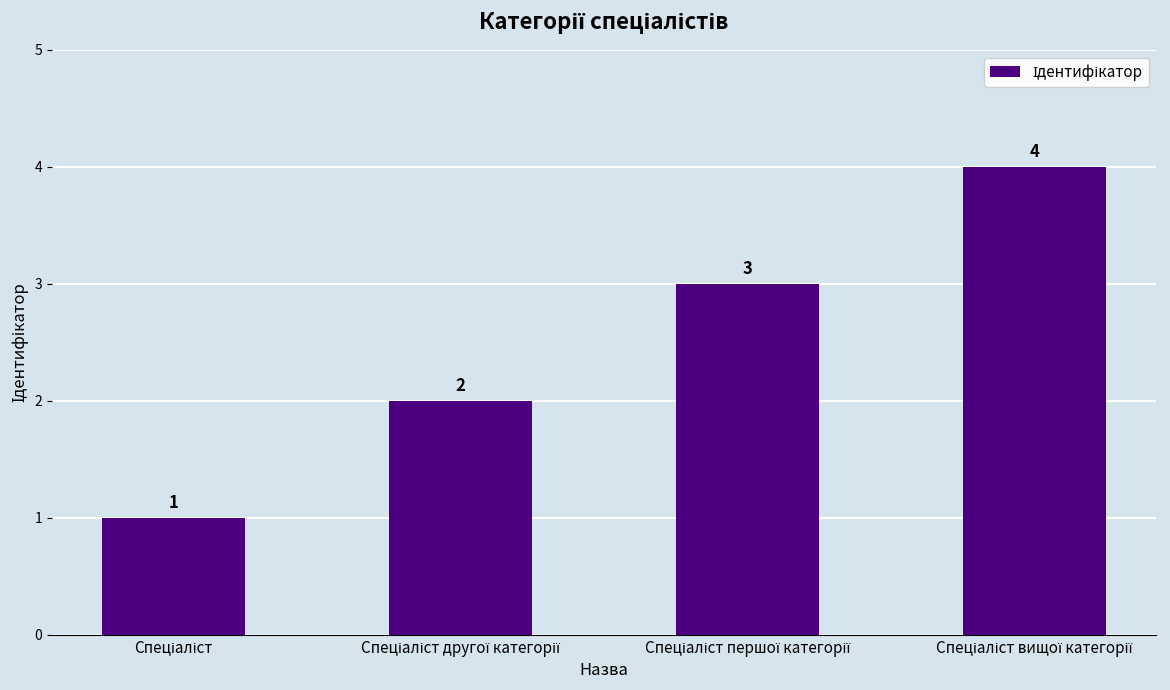

Count the values in the range 2 to 4.

3